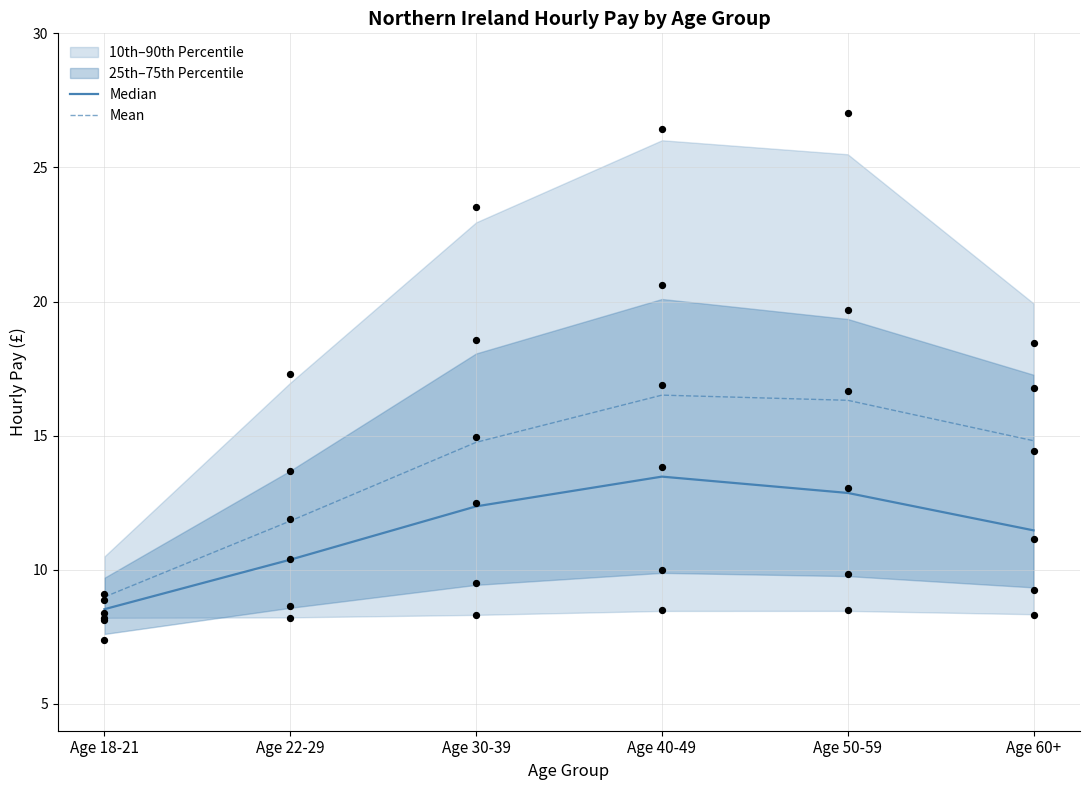

Which series contains the lowest Y value?

Median